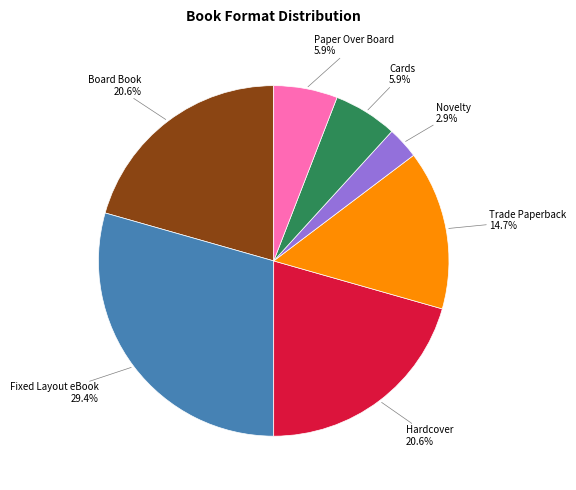

Count the number of slices in the pie.

7